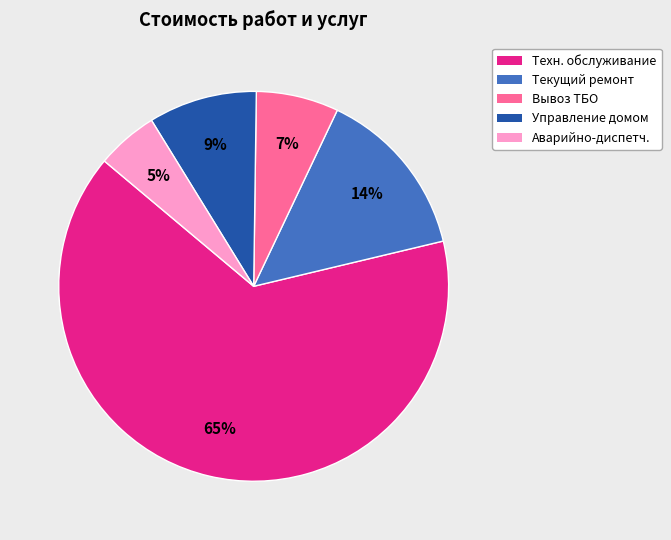

Is there a majority slice in this chart?

Yes